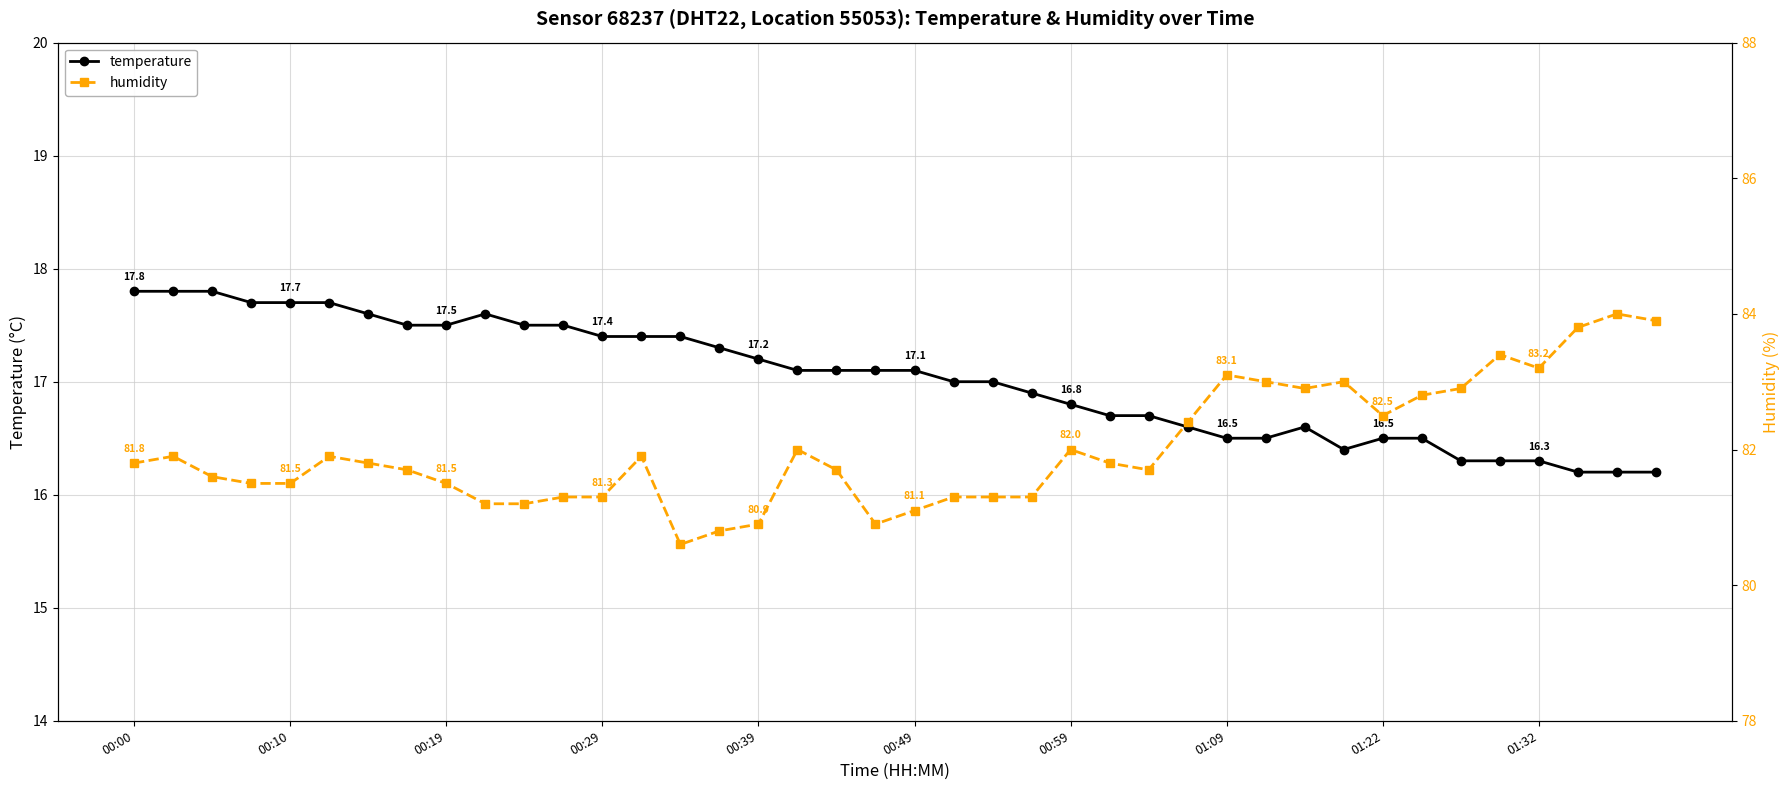

True or false: temperature has more than 1 interior local peaks.

True